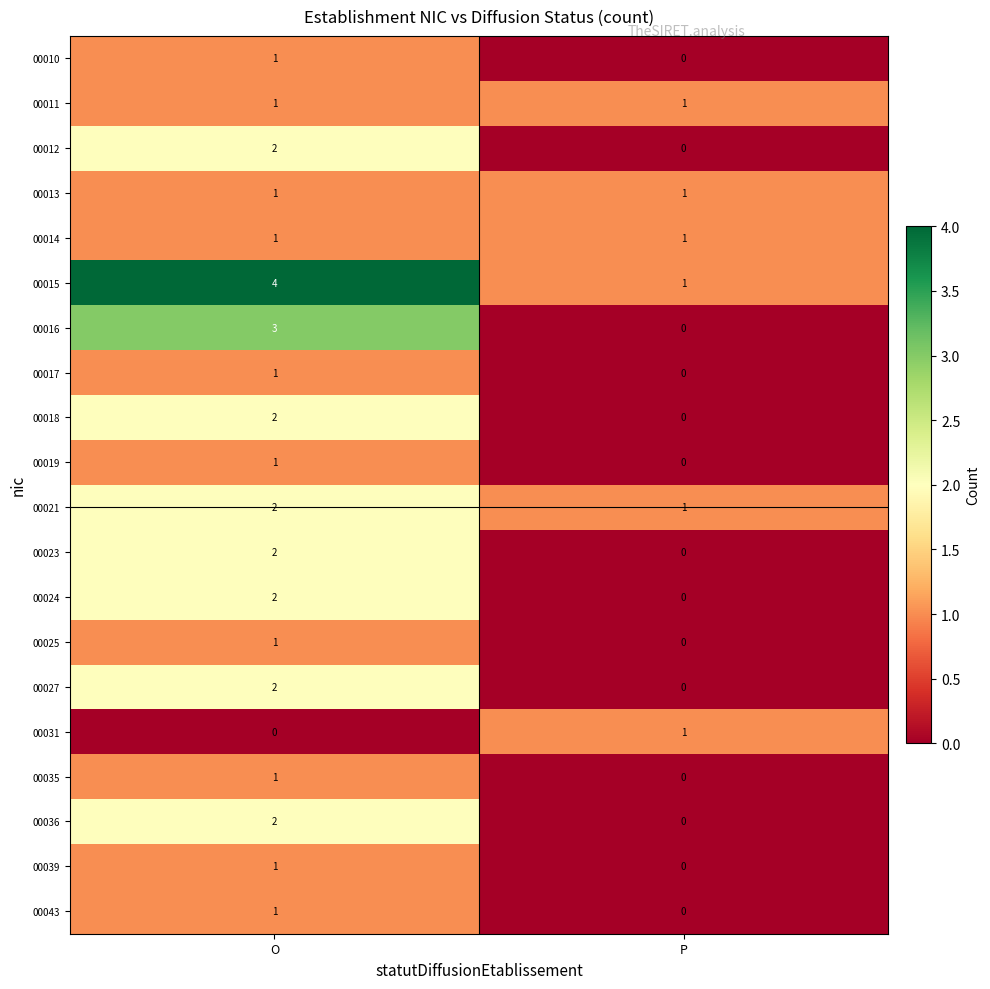

What is the sum of all 00016 values?

3